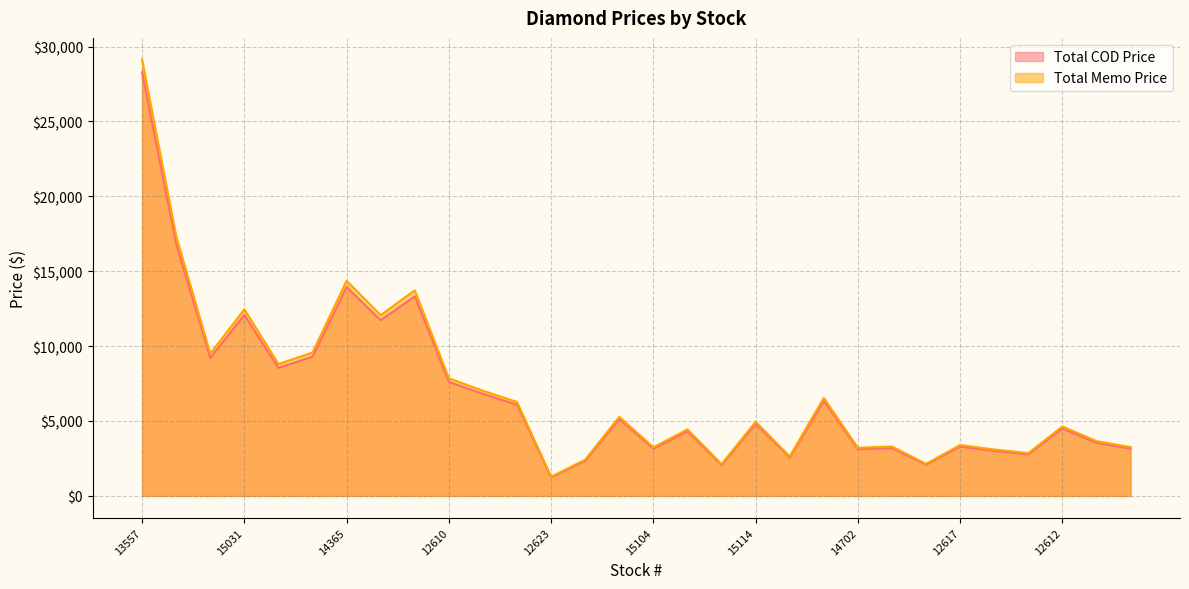

What is the greatest value displayed?

29120.0